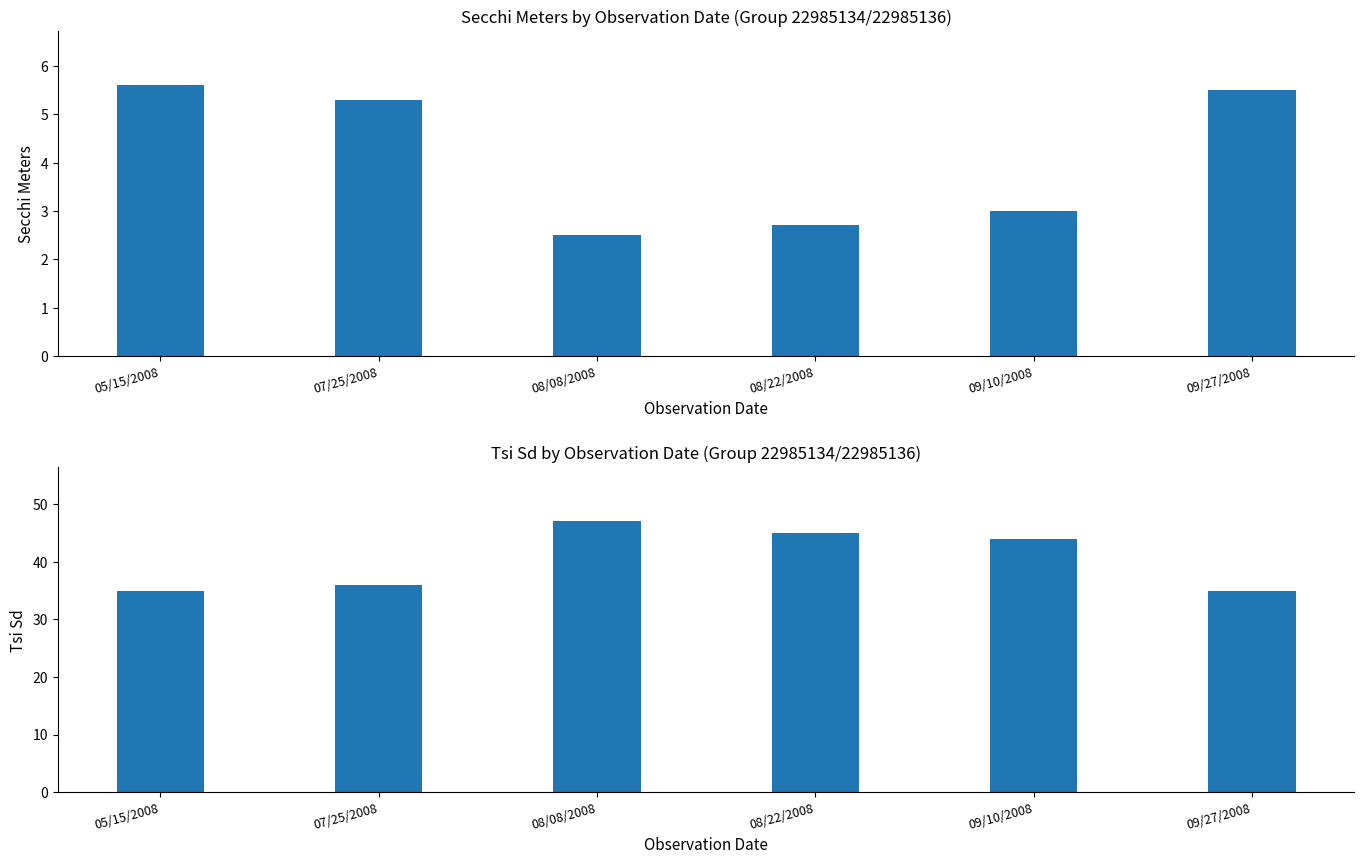

What value does the Tsi Sd series have at 07/25/2008?

36.0